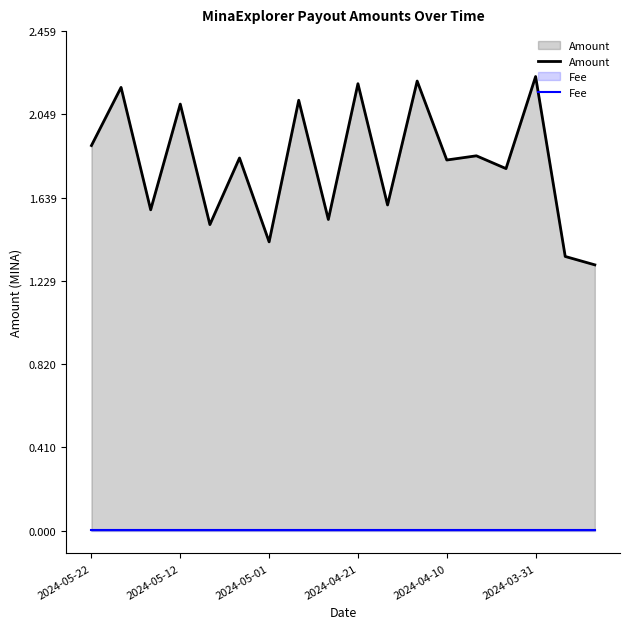

Count the Amount values in the range 1 to 2.

12